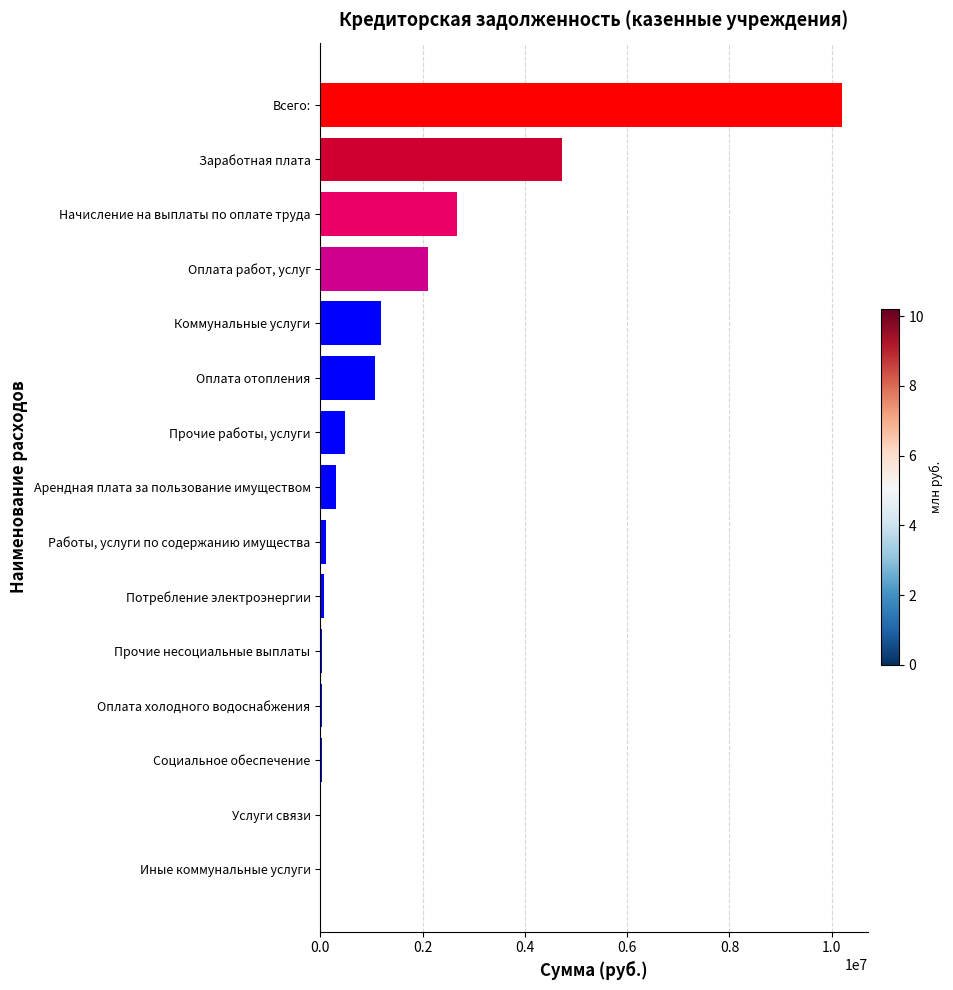

What is the sum of the values at Коммунальные услуги and Оплата работ, услуг?

3282841.5